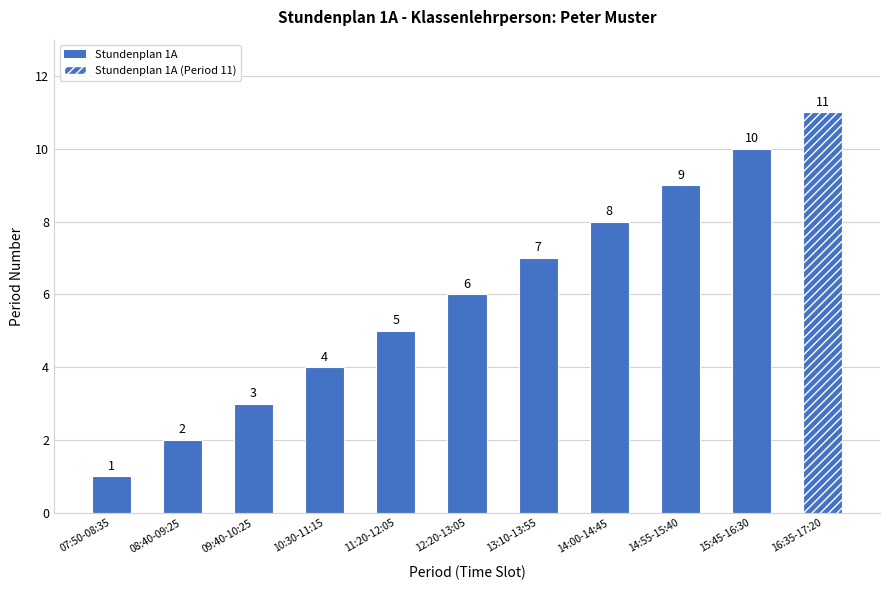

What is the label of the 11th bar from the right?

07:50-08:35